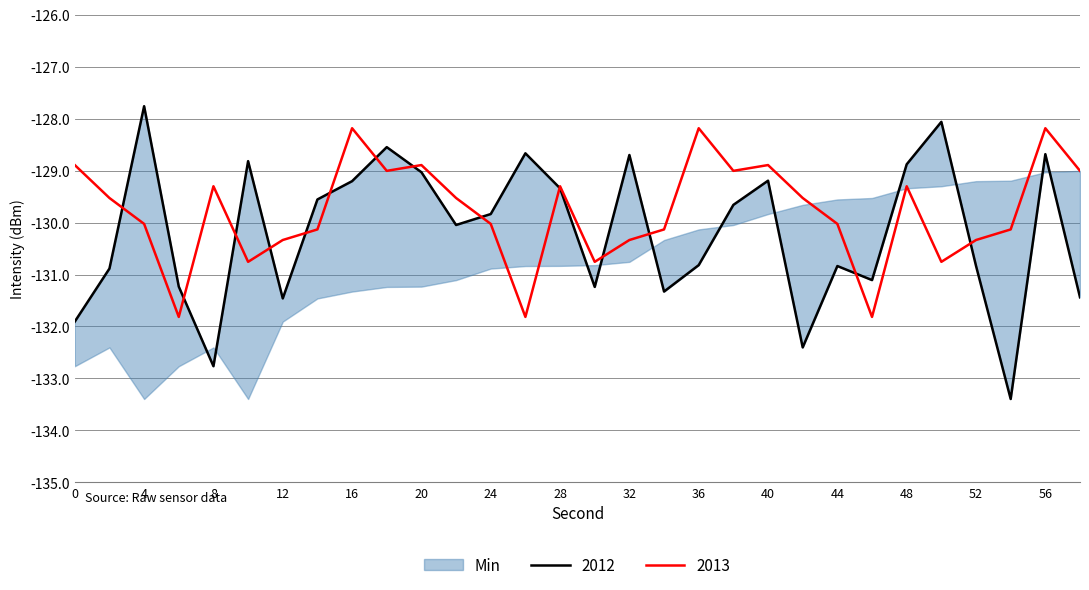

True or false: intensity_2013 has more than 1 interior local peaks.

True